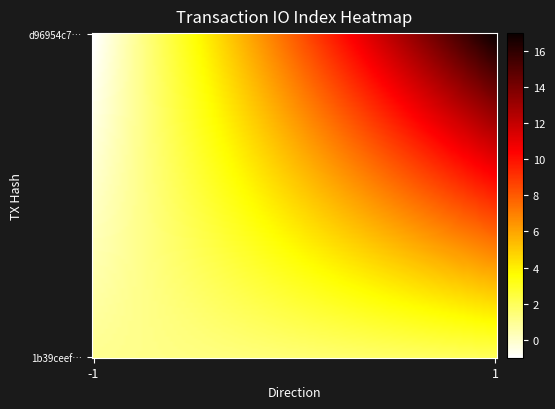

What is the greatest value displayed?

17